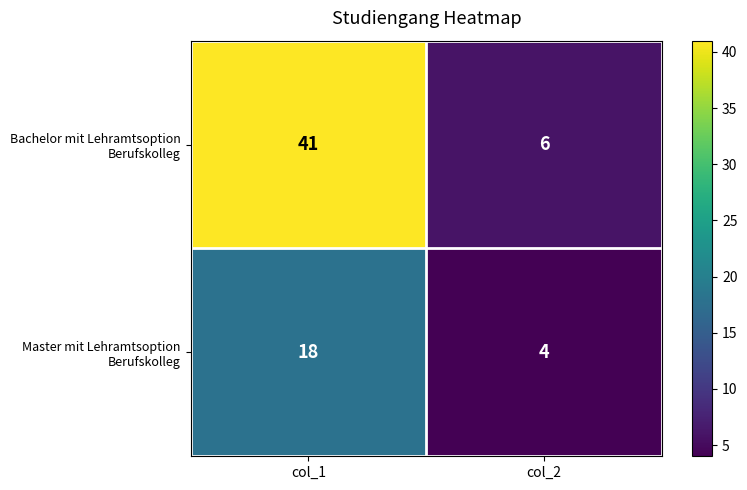

Which category has the lowest value across all series?

col_2